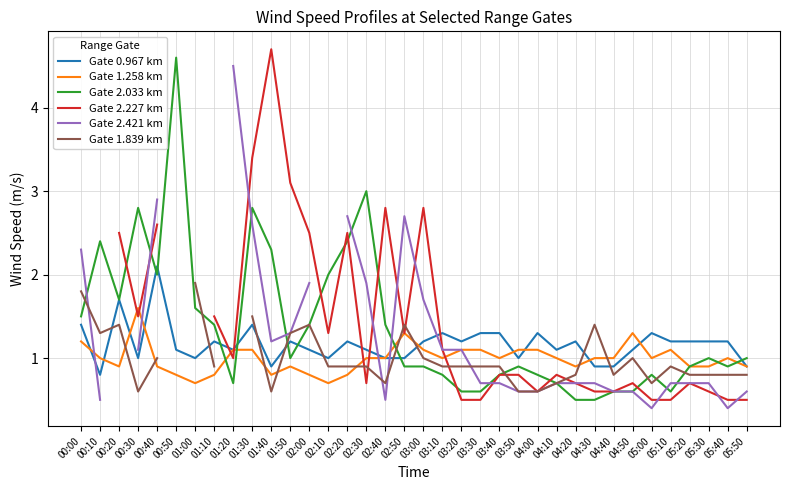

What is the highest value of the Gate 1.258 km series?

1.6